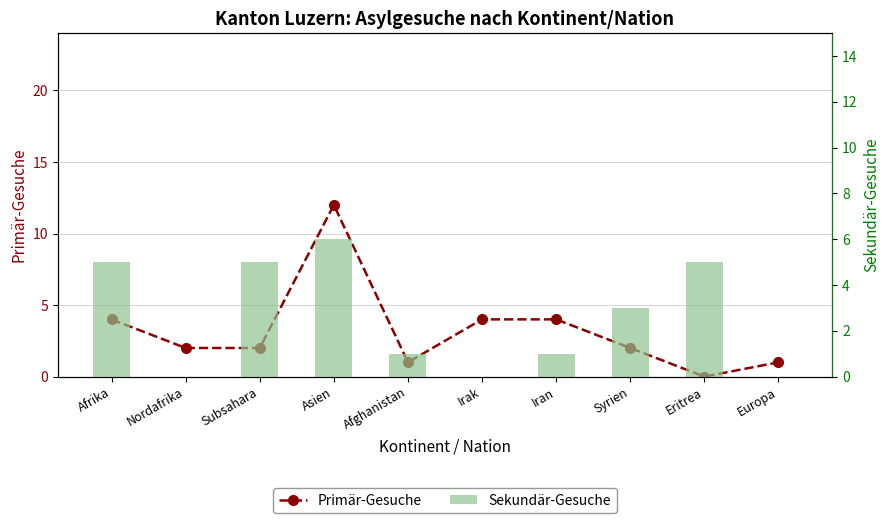

Reading left to right, list all the values displayed in this chart.

Primär-Gesuche: 4	2	2	12	1	4	4	2	0	1
Sekundär-Gesuche: 5	0	5	6	1	0	1	3	5	0